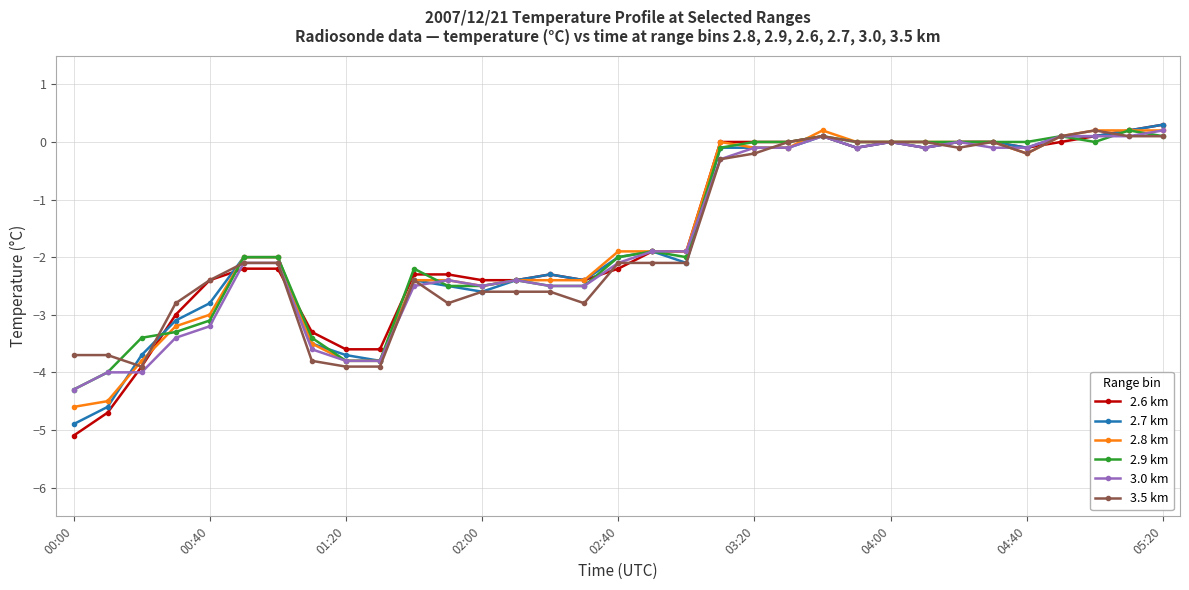

How many lines are shown in the chart?

6